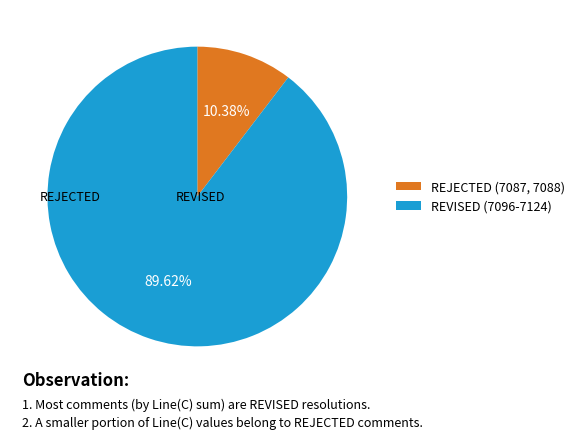

Count the number of slices in the pie.

2